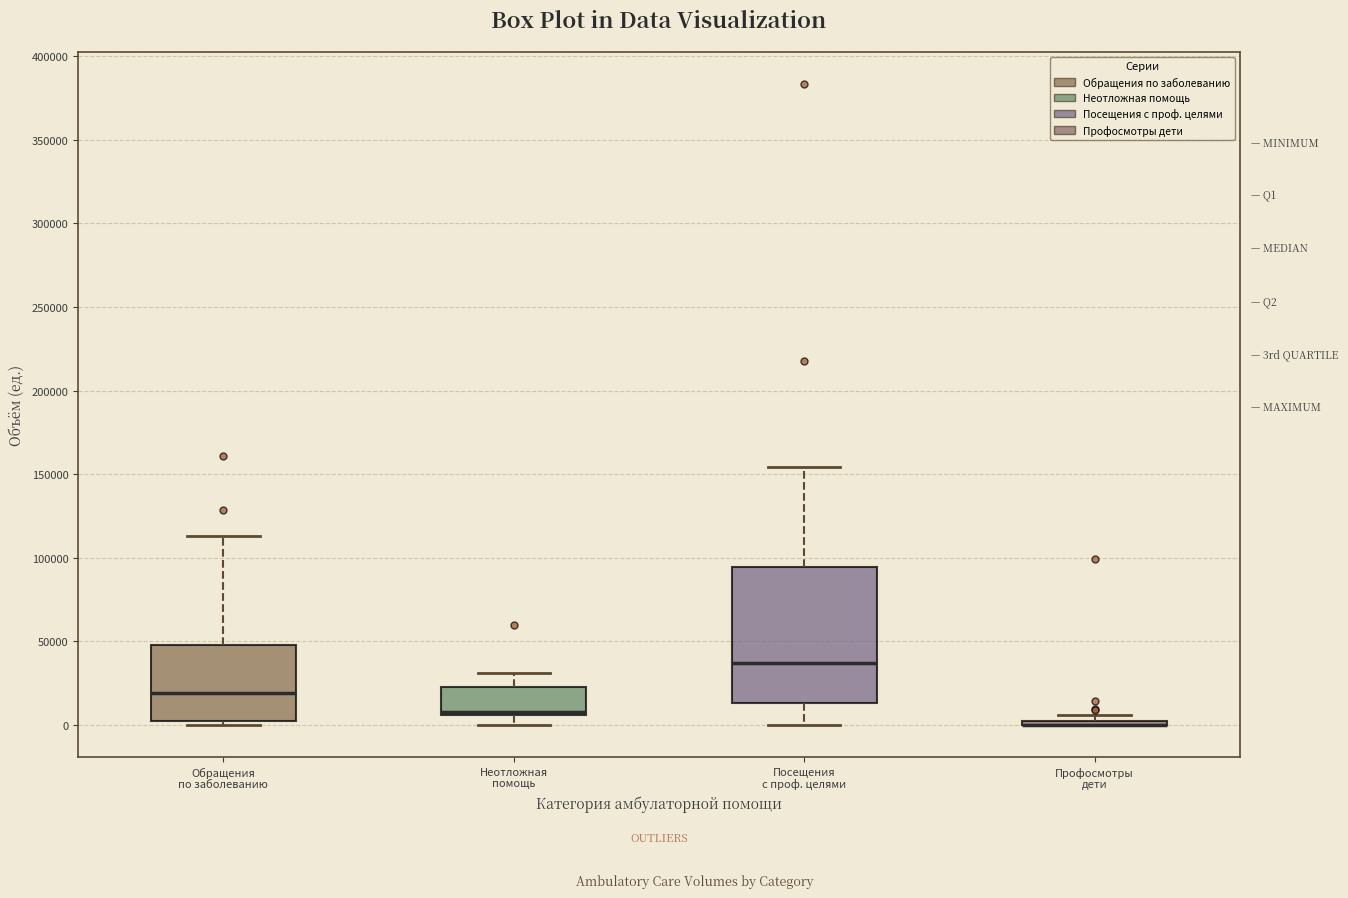

Reading left to right, transcribe this box plot: for each box, give where its median line is, the range the box spans, and where its two whiskers end, as read against the y-axis. The values are not printed on the chart, so give them approximately, as read against the axis.

Обращения по заболеванию: median 20000, box 0 to 50000, whiskers 0 (just below the box's lower edge) to 115000
Неотложная помощь: median 10000, box 5000 to 20000, whiskers 0 to 30000
Посещения с проф. целями: median 35000, box 15000 to 95000, whiskers 0 to 155000
Профосмотры дети: box collapsed to a line at 0, whiskers 0 to 5000